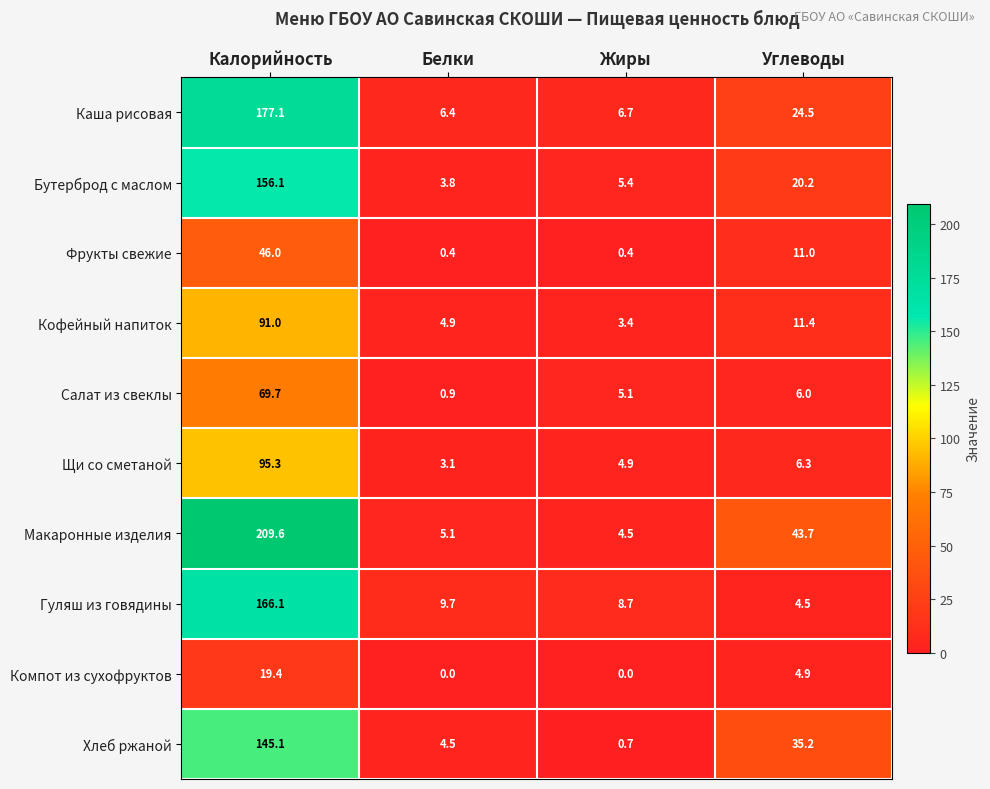

The Фрукты свежие series shows 19.4 at Калорийность. True or false?

False